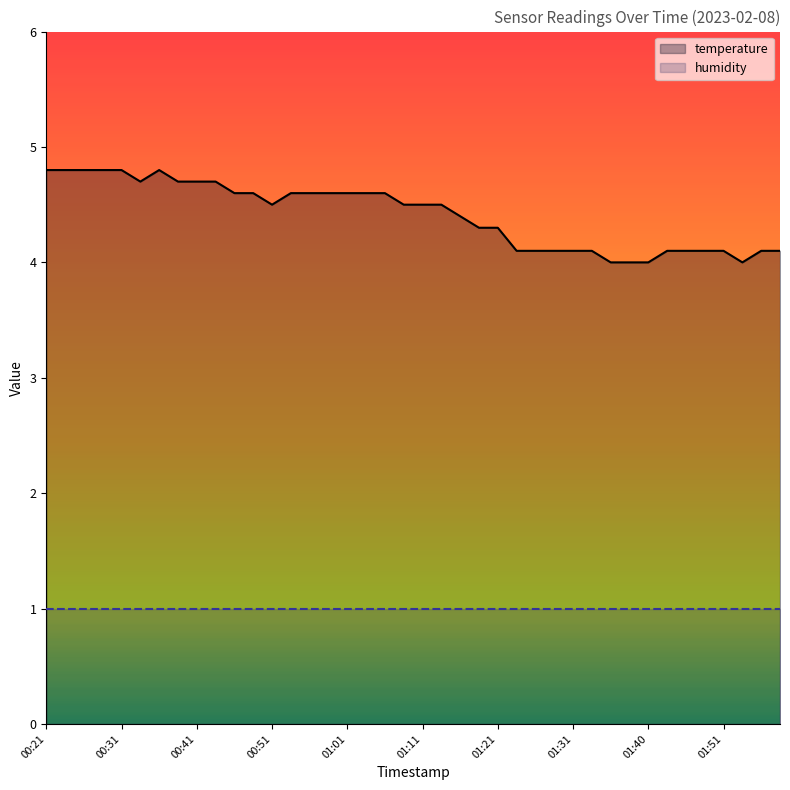

How many lines are shown in the chart?

2